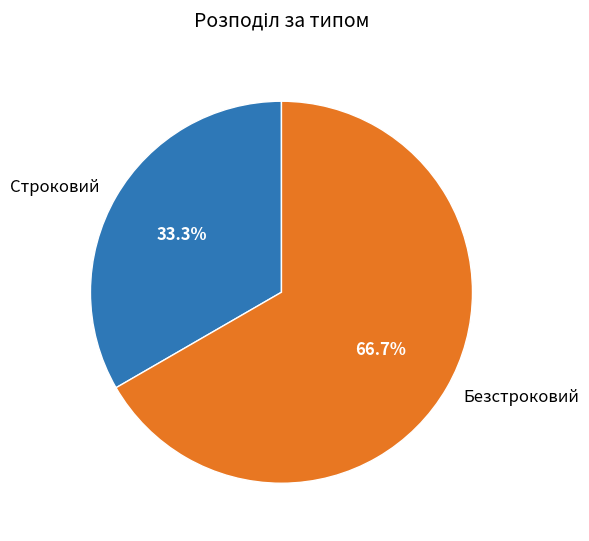

Which category has the smallest portion of the pie?

Строковий